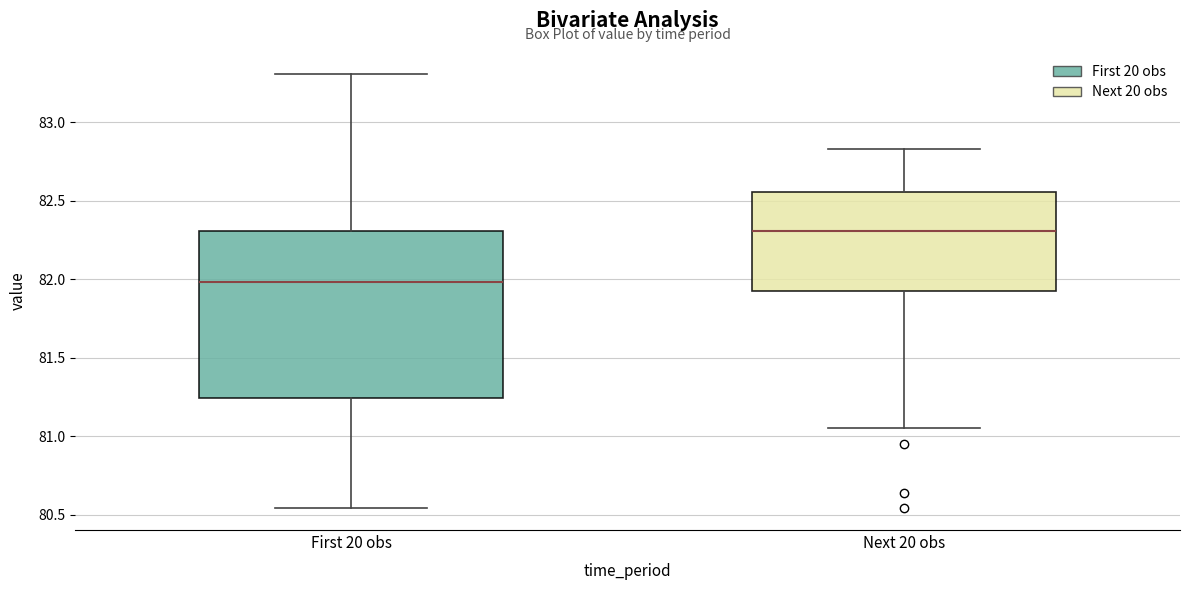

Which box is the tallest, from its lower edge to its upper edge?

First 20 obs